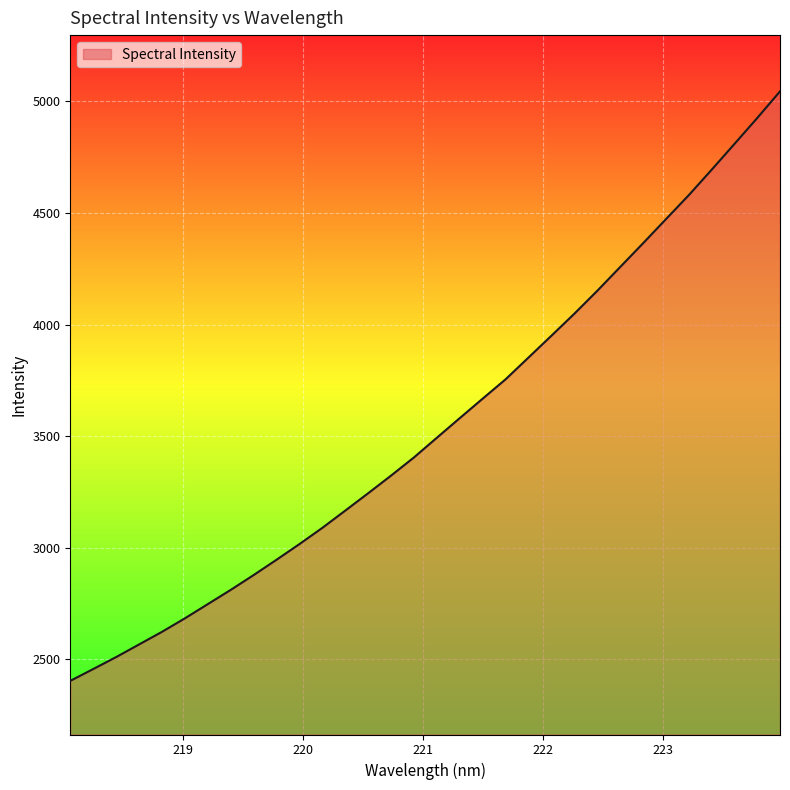

What is the smallest value displayed?

2403.4